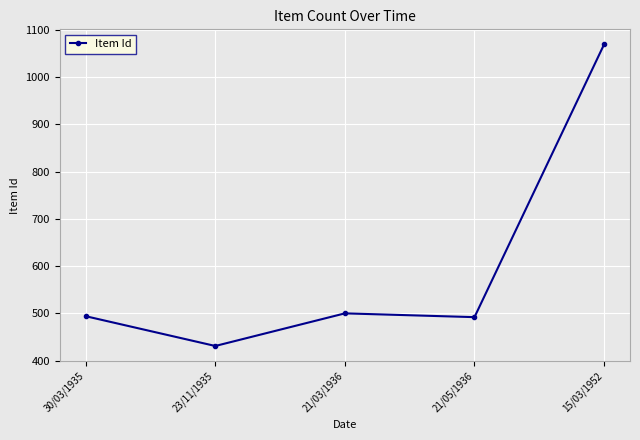

At which category does the data reach its first local valley?

23/11/1935